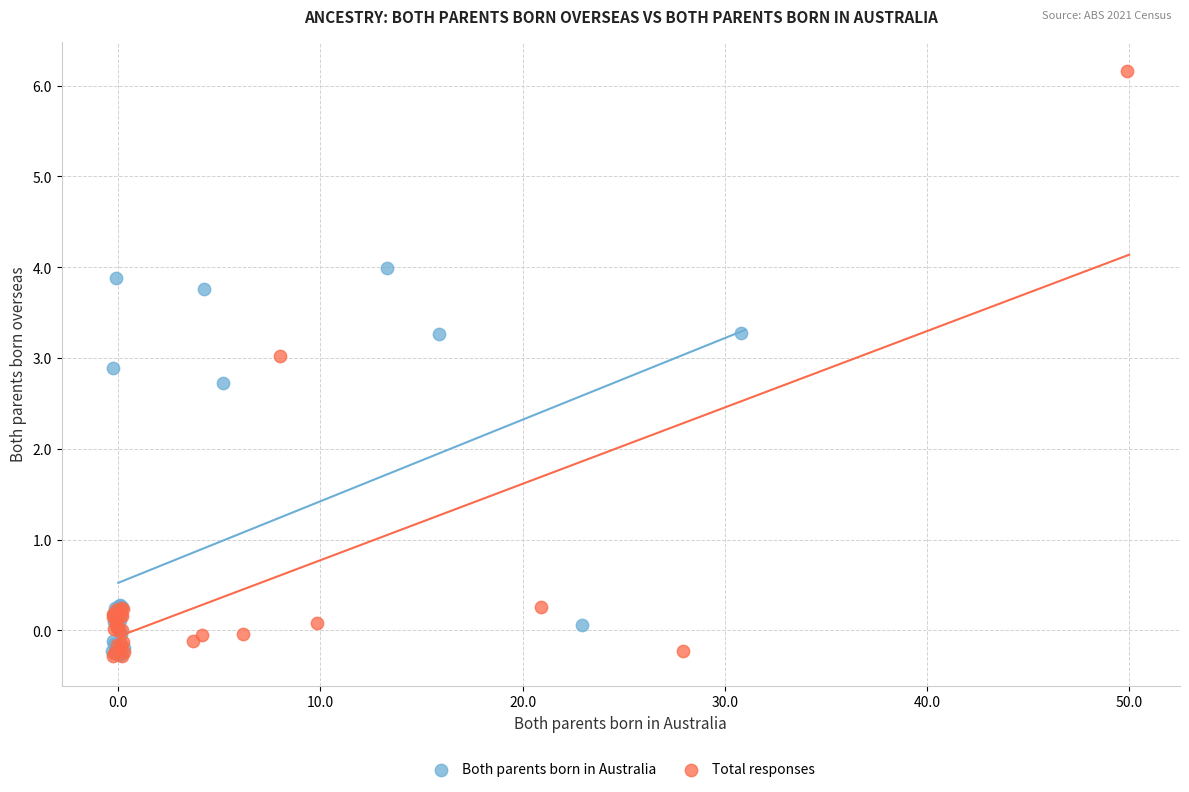

Which series reaches the maximum Y coordinate?

Total responses